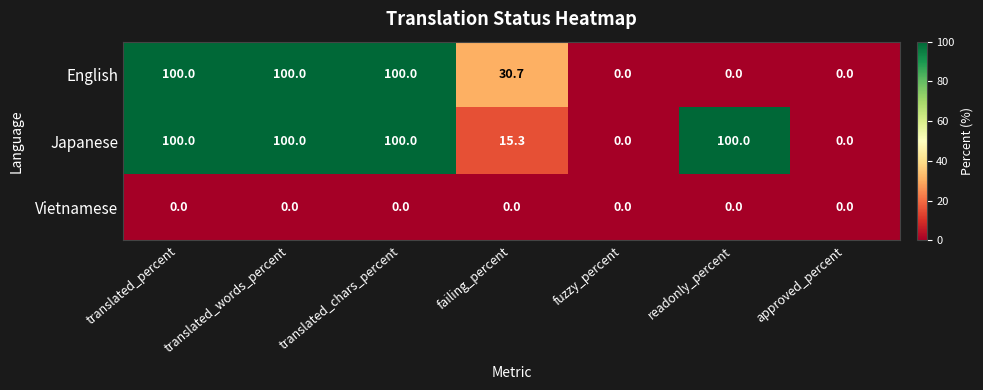

True or false: Vietnamese has a value of 0.0 at readonly_percent.

True